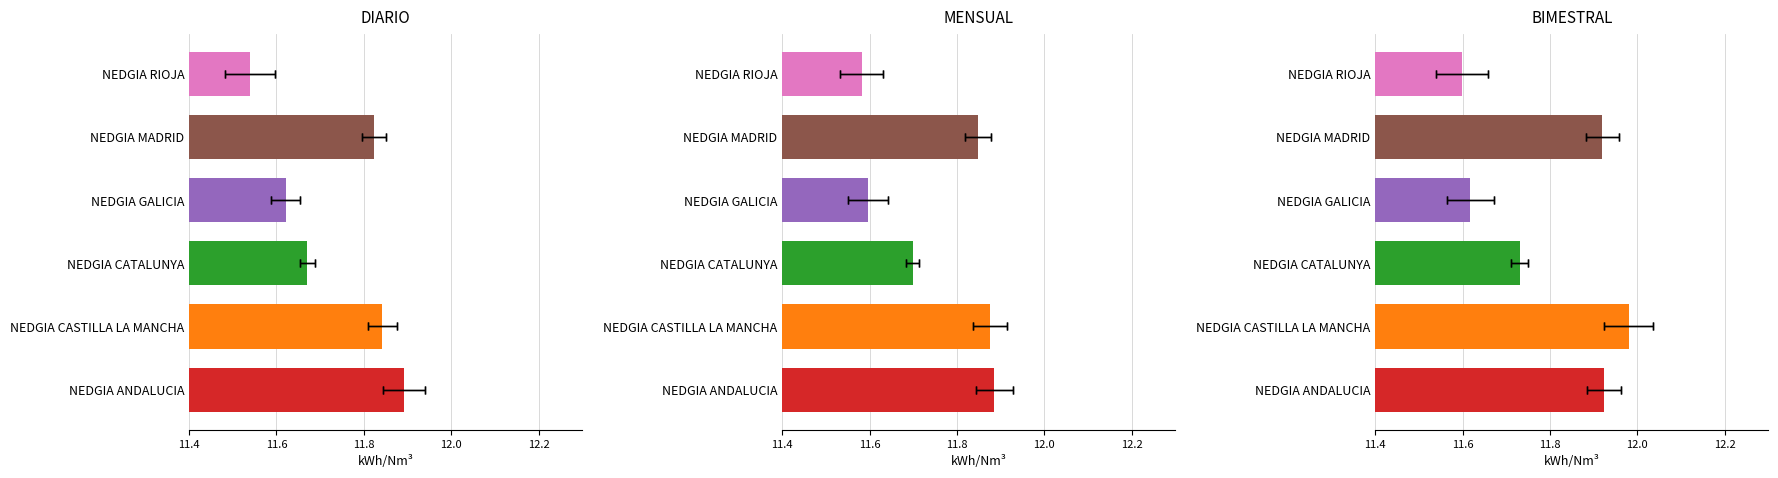

Reading left to right, transcribe all the data shown in this chart.

DIARIO (kWh/Nm³): 11.9	11.8	11.7	11.6	11.8	11.5
MENSUAL (kWh/Nm³): 11.9	11.9	11.7	11.6	11.8	11.6
BIMESTRAL (kWh/Nm³): 11.9	12.0	11.7	11.6	11.9	11.6